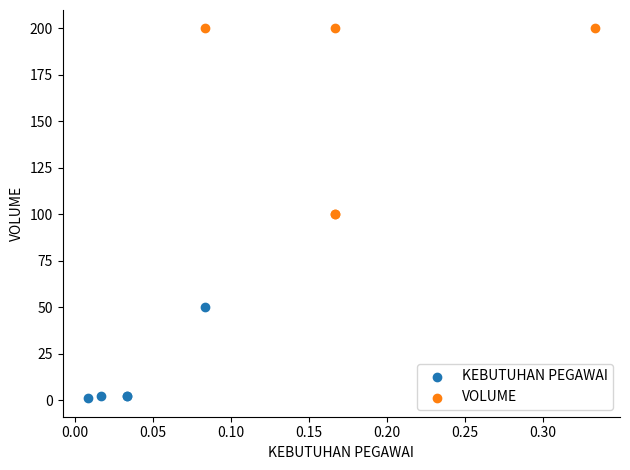

What are all the series names shown in the legend?

KEBUTUHAN PEGAWAI, VOLUME